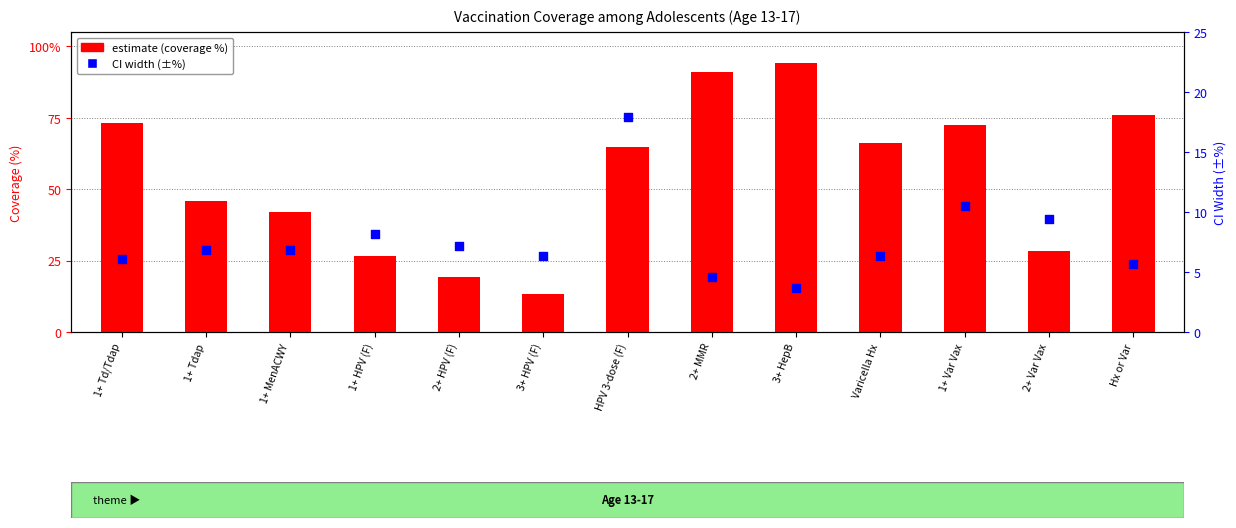

At how many categories does at least one series exceed 9?

13